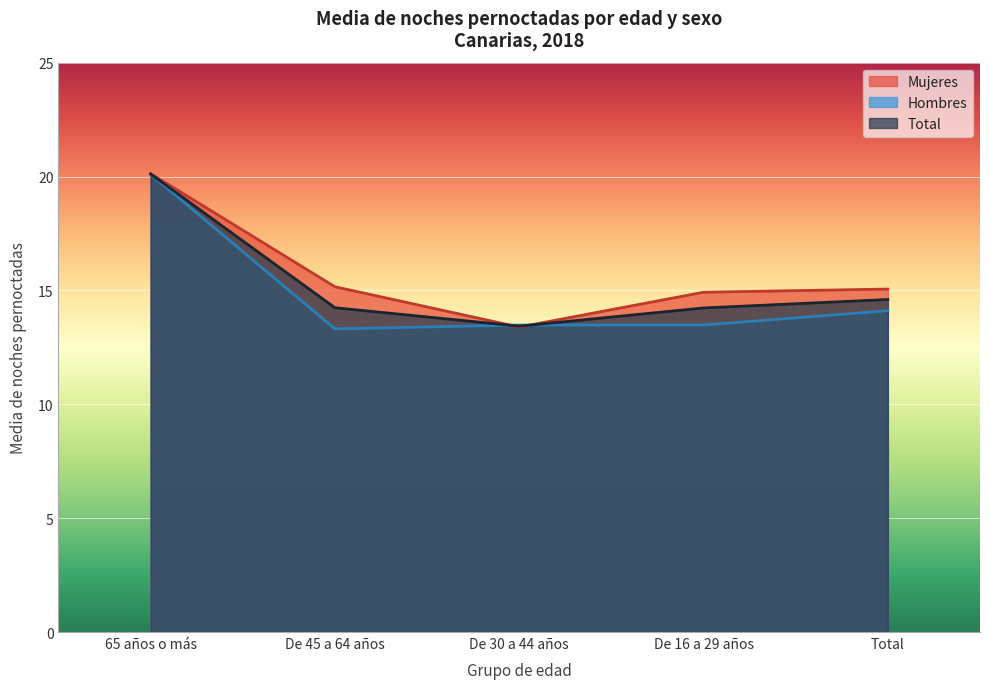

True or false: Hombres and Mujeres cross at least once.

True